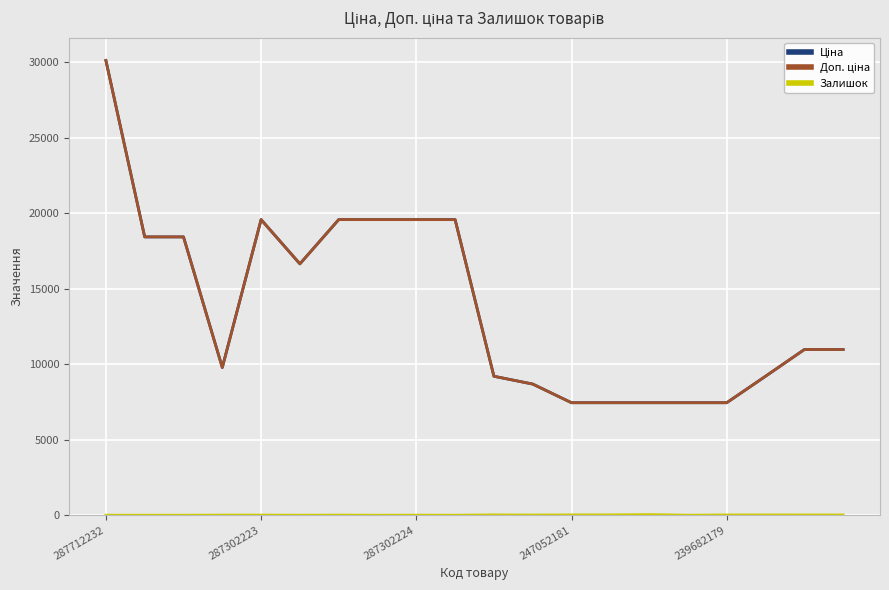

Reading left to right, transcribe all the data shown in this chart.

Ціна: 30102.8	18420.9	18420.9	9775.5	19564.9	16636.8	19564.9	19564.9	19564.9	19564.9	9196.3	8679.5	7444.6	7444.6	7444.6	7444.6	7444.6	9196.3	10964.4	10964.4
Доп. ціна: 30102.8	18420.9	18420.9	9775.5	19564.9	16636.8	19564.9	19564.9	19564.9	19564.9	9196.3	8679.5	7444.6	7444.6	7444.6	7444.6	7444.6	9196.3	10964.4	10964.4
Залишок: 0.0	0.0	0.0	7.0	7.0	1.0	7.0	0.0	3.0	0.0	20.0	11.0	20.0	21.0	40.0	0.0	17.0	18.0	17.0	17.0